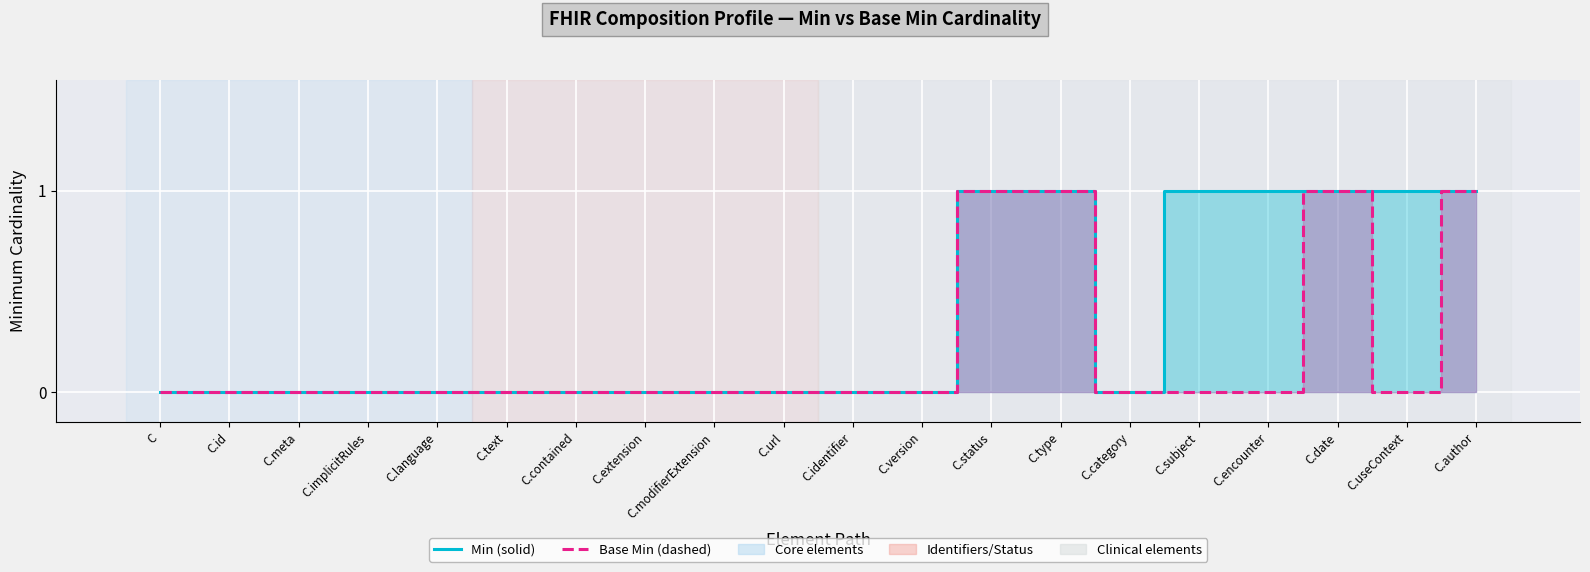

Reading left to right, list all the values displayed in this chart.

Min: C=0	C.id=0	C.meta=0	C.implicitRules=0	C.language=0	C.text=0	C.contained=0	C.extension=0	C.modifierExtension=0	C.url=0	C.identifier=0	C.version=0	C.status=1	C.type=1	C.category=0	C.subject=1	C.encounter=1	C.date=1	C.useContext=1	C.author=1
Base Min: C=0	C.id=0	C.meta=0	C.implicitRules=0	C.language=0	C.text=0	C.contained=0	C.extension=0	C.modifierExtension=0	C.url=0	C.identifier=0	C.version=0	C.status=1	C.type=1	C.category=0	C.subject=0	C.encounter=0	C.date=1	C.useContext=0	C.author=1